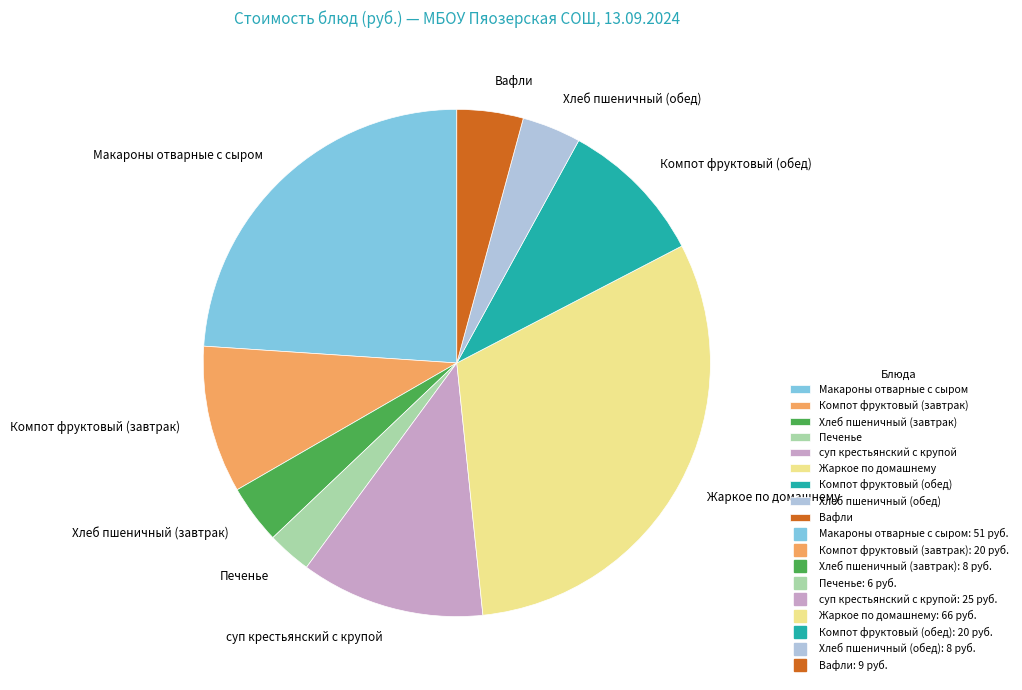

Is it true that суп крестьянский с крупой is 12% of the pie?

True